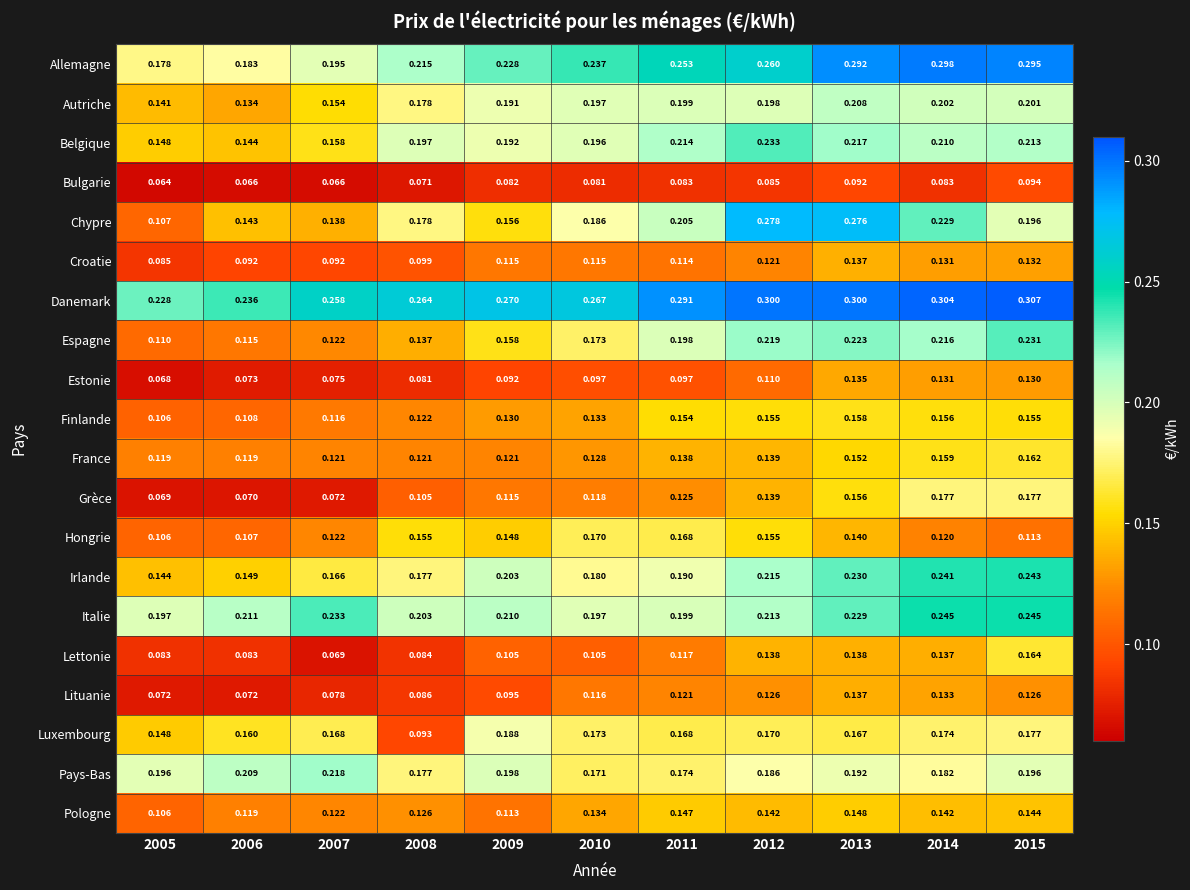

Which series has the largest total across all categories?

Danemark